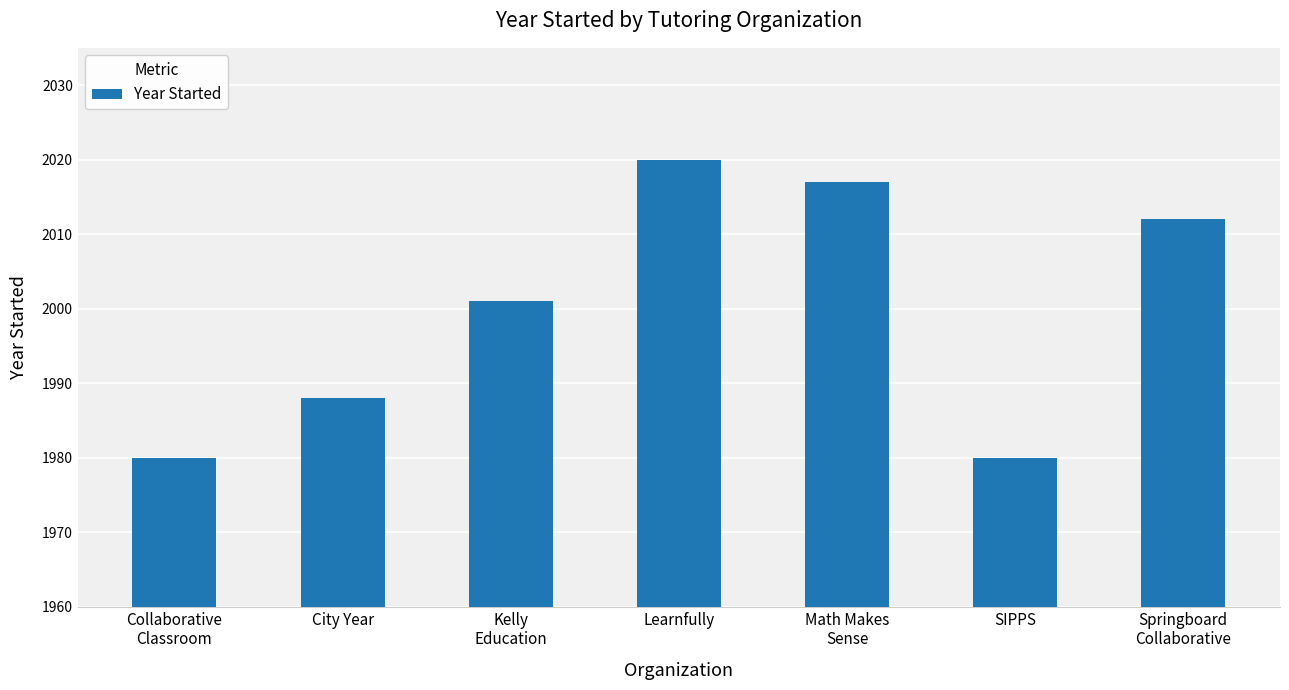

The chart shows a value of 1253 at Collaborative
Classroom. True or false?

False